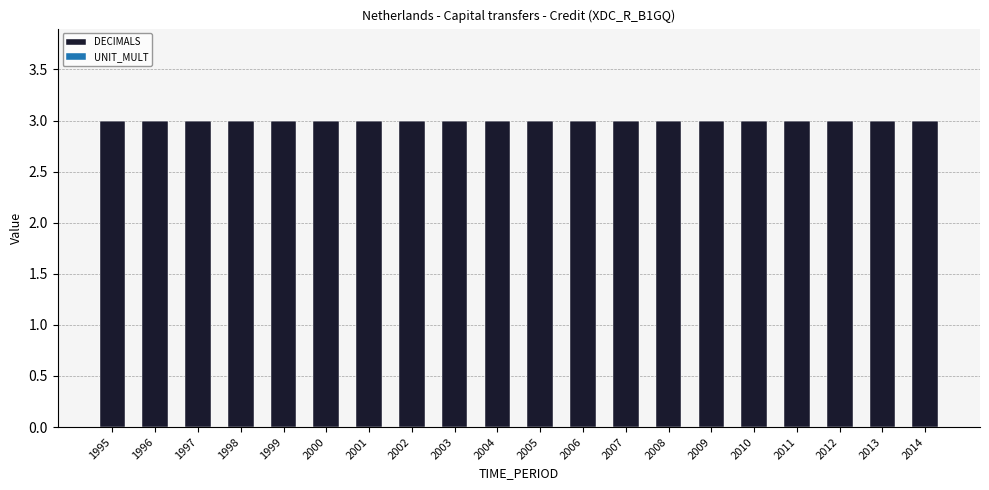

List the series in order of their peak value, lowest first.

UNIT_MULT, DECIMALS